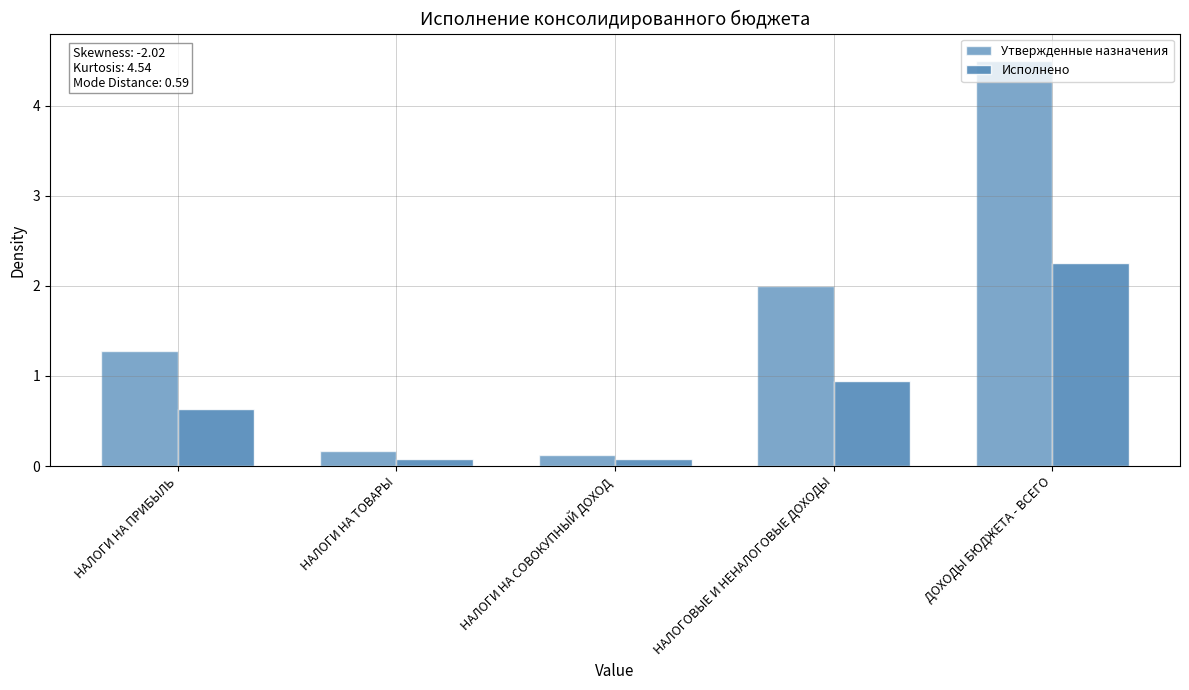

The Утвержденные назначения series shows 2.0 at НАЛОГОВЫЕ И НЕНАЛОГОВЫЕ ДОХОДЫ. True or false?

True